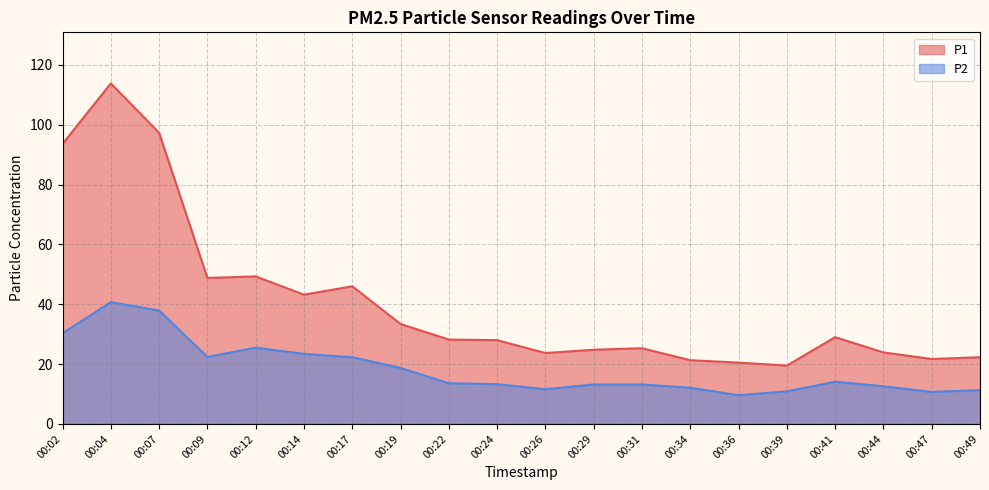

What is the difference between the maximum and minimum values in the P1 series?

94.3